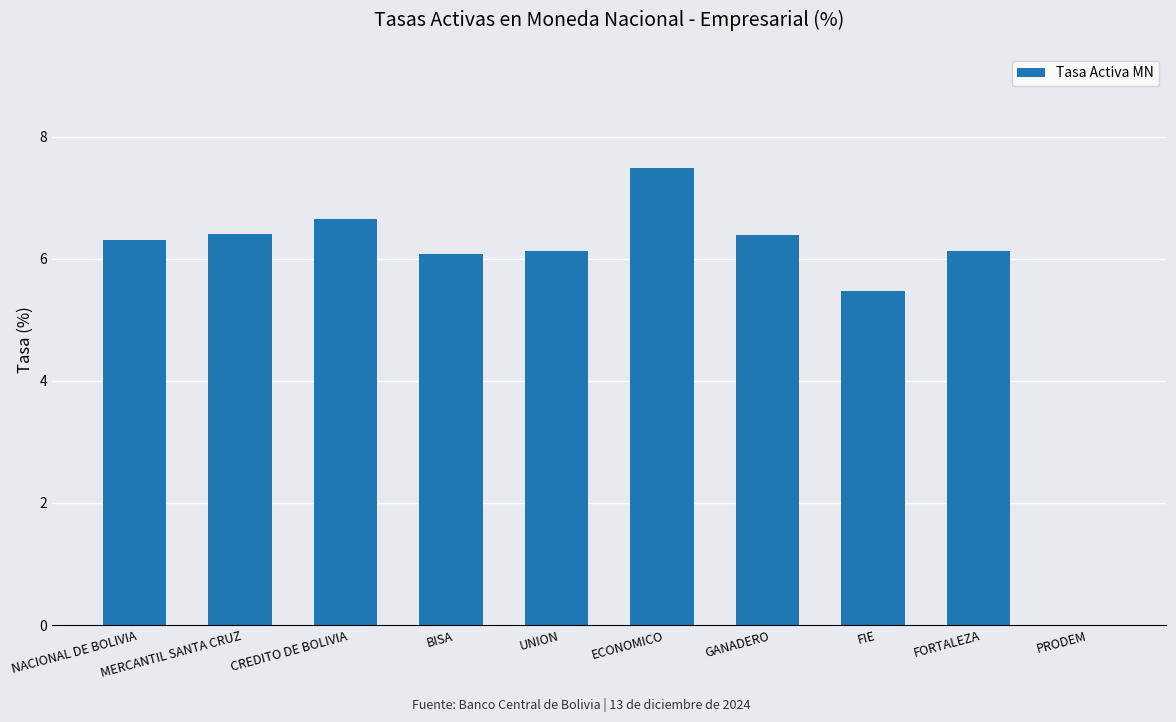

Is it true that the value at FORTALEZA is 1.8?

False